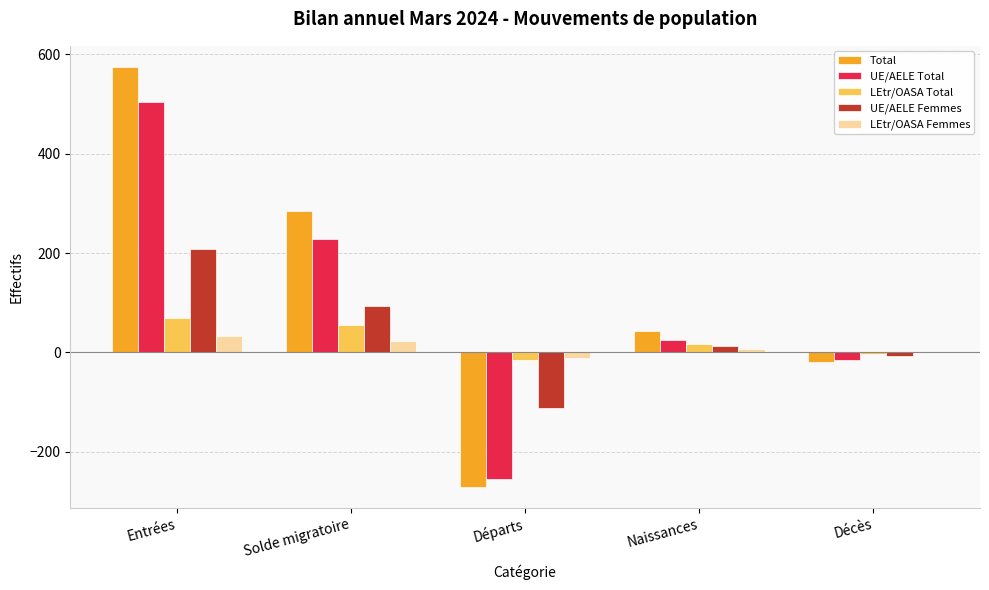

Which label corresponds to the largest value in the chart?

Entrées